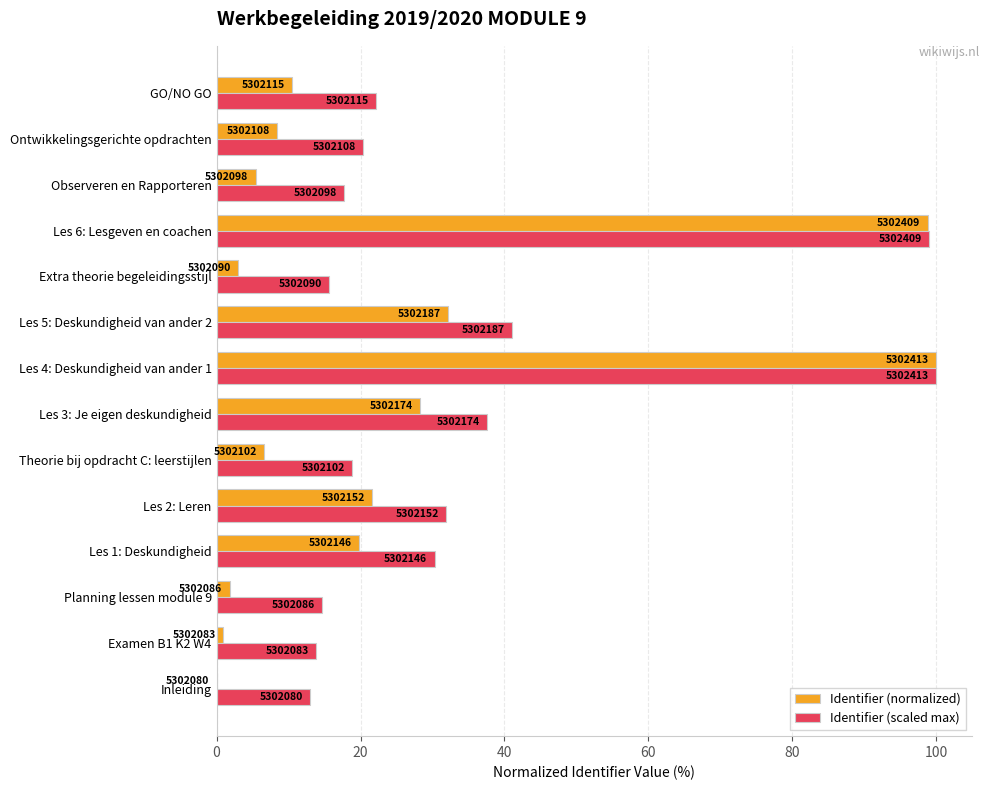

What are all the series names shown in the legend?

Identifier (normalized), Identifier (scaled max)